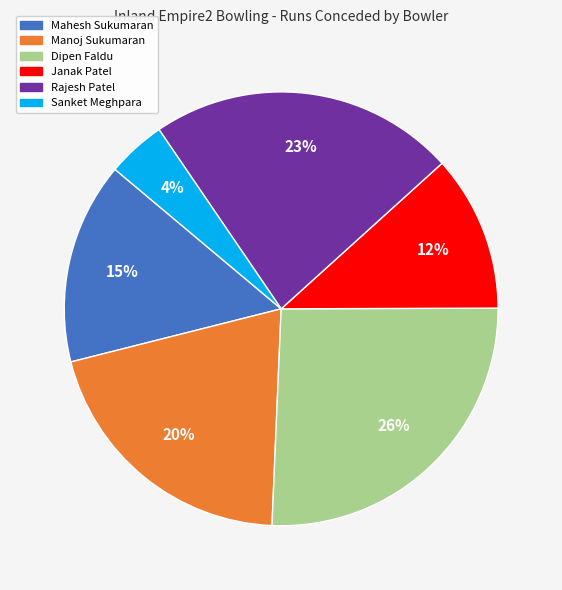

The Mahesh Sukumaran slice represents 15% of the pie. True or false?

True